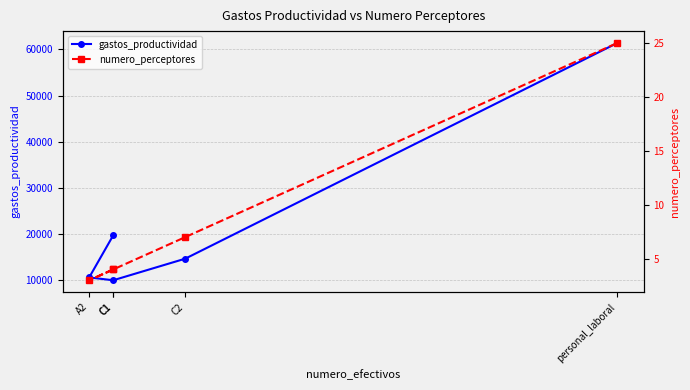

What is the average value of the numero_perceptores series?

8.6